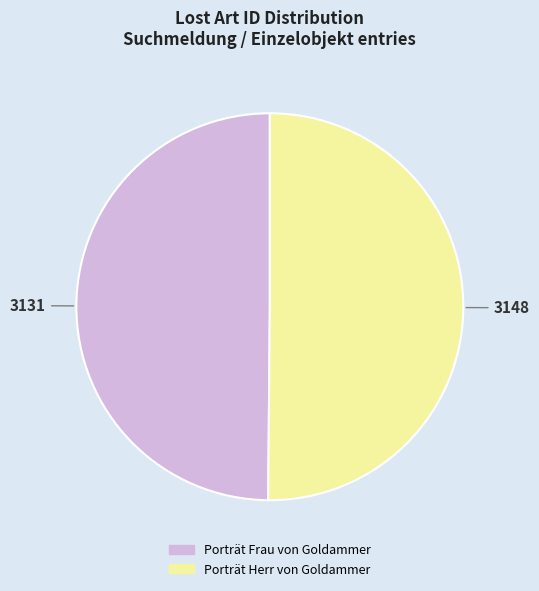

True or false: Porträt Frau von Goldammer accounts for 56% of the total.

False